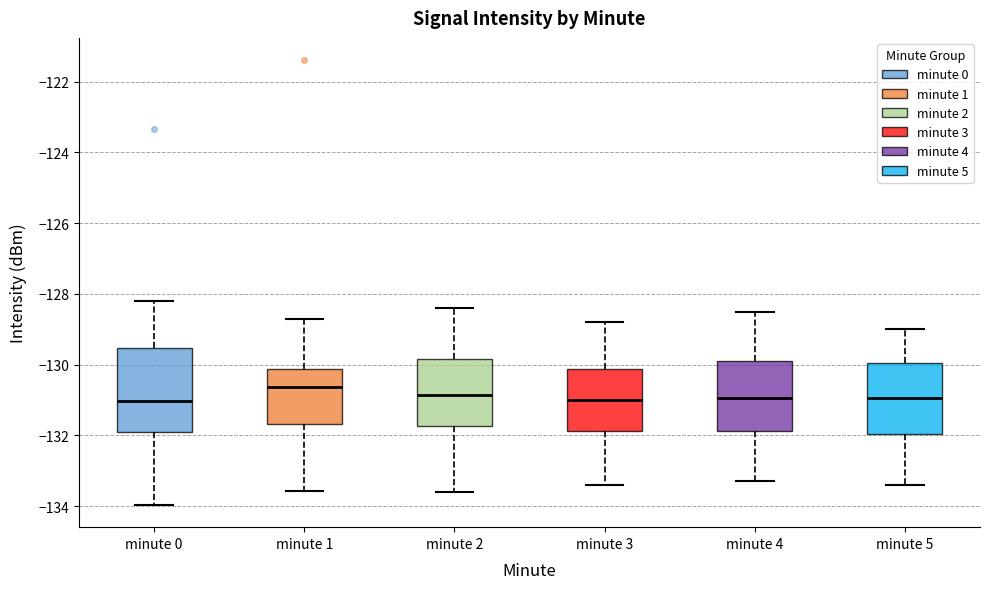

Which box is the tallest, from its lower edge to its upper edge?

minute 0